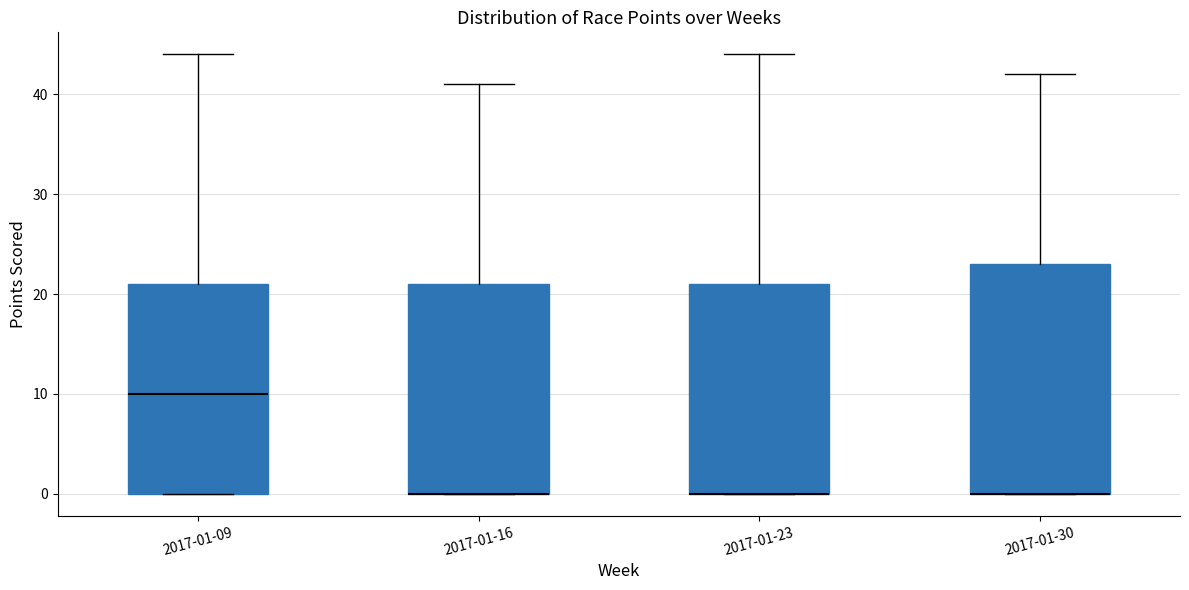

Reading left to right, read every box against the y-axis: the position of its median line, the range the box covers, and the ends of its whiskers. The values are not printed on the chart, so give them approximately, as read against the axis.

2017-01-09: median 10, box 0 to 21, whiskers 0 to 44
2017-01-16: median 0 (drawn on the box's lower edge), box 0 to 21, whiskers 0 to 41
2017-01-23: median 0 (drawn on the box's lower edge), box 0 to 21, whiskers 0 to 44
2017-01-30: median 0 (drawn on the box's lower edge), box 0 to 23, whiskers 0 to 42